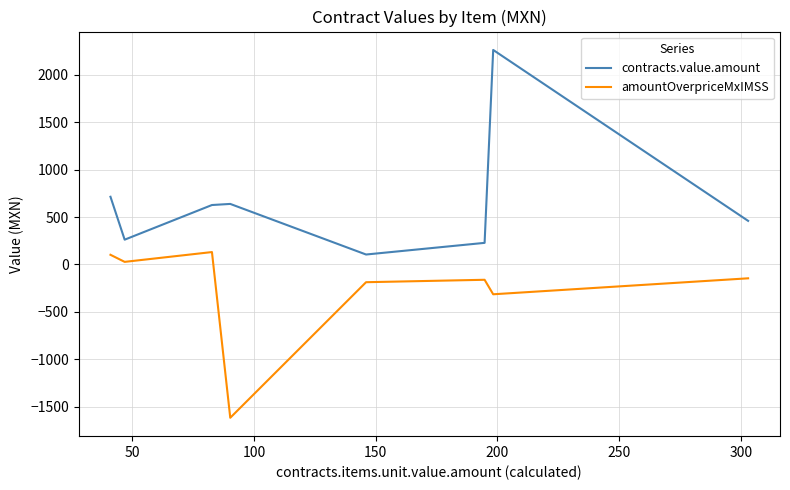

What is the smallest value displayed?

-1617.4